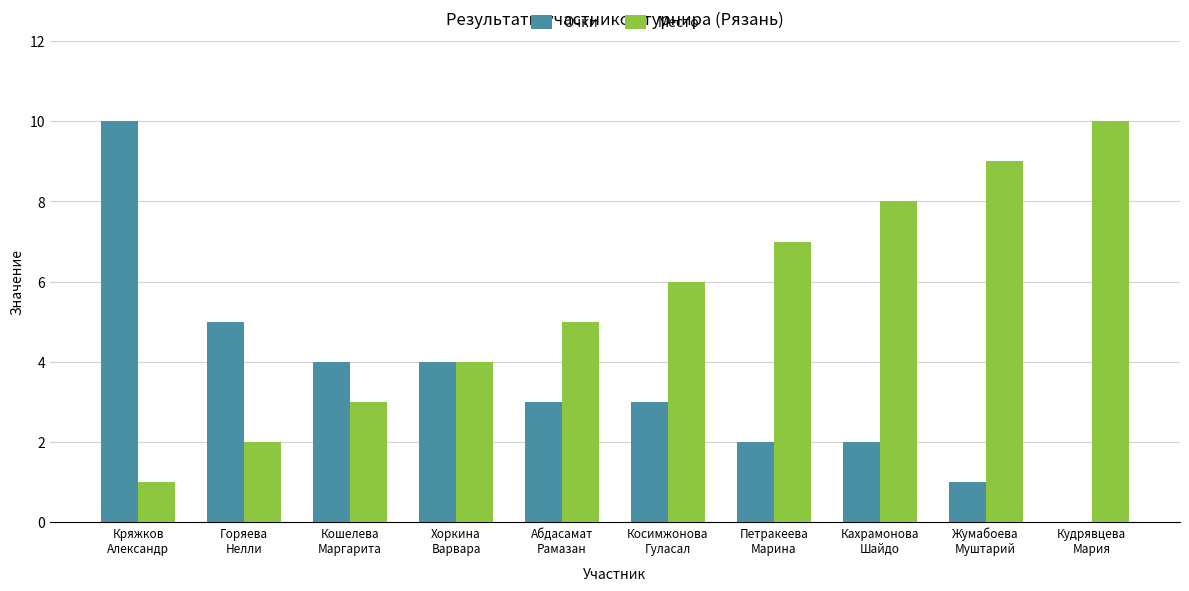

What is the maximum value shown in the chart?

10